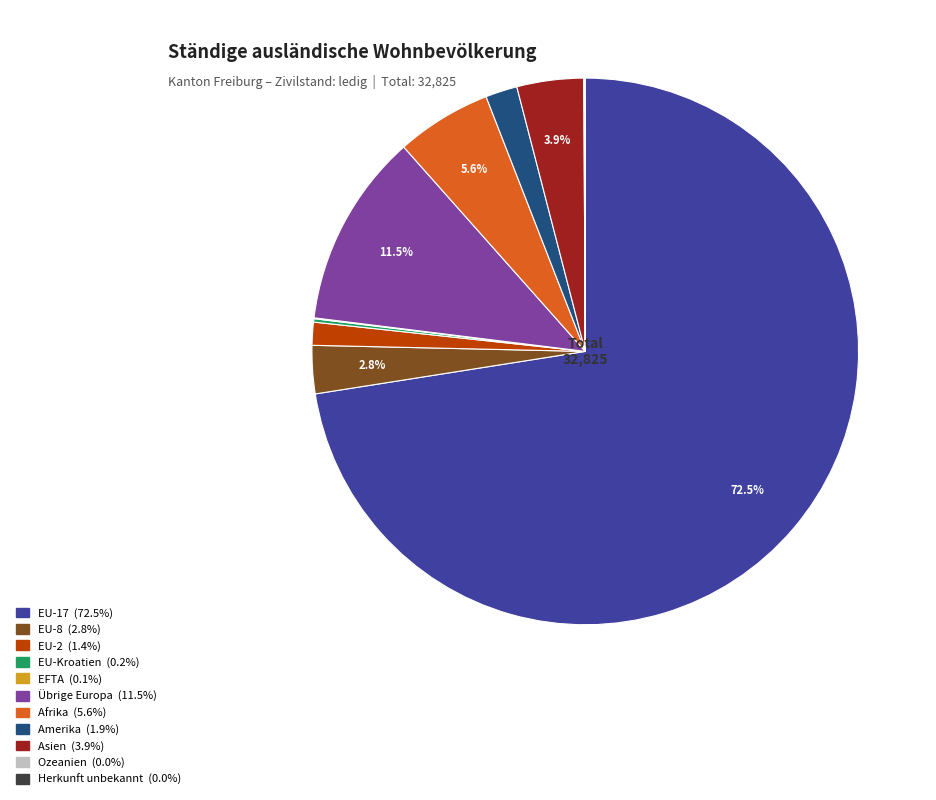

To the nearest percent, what portion does Asien represent?

4%